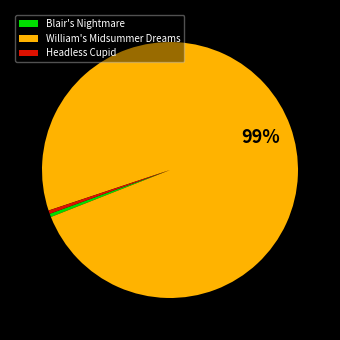

Do Blair's Nightmare and Headless Cupid together represent more than half of the pie?

No